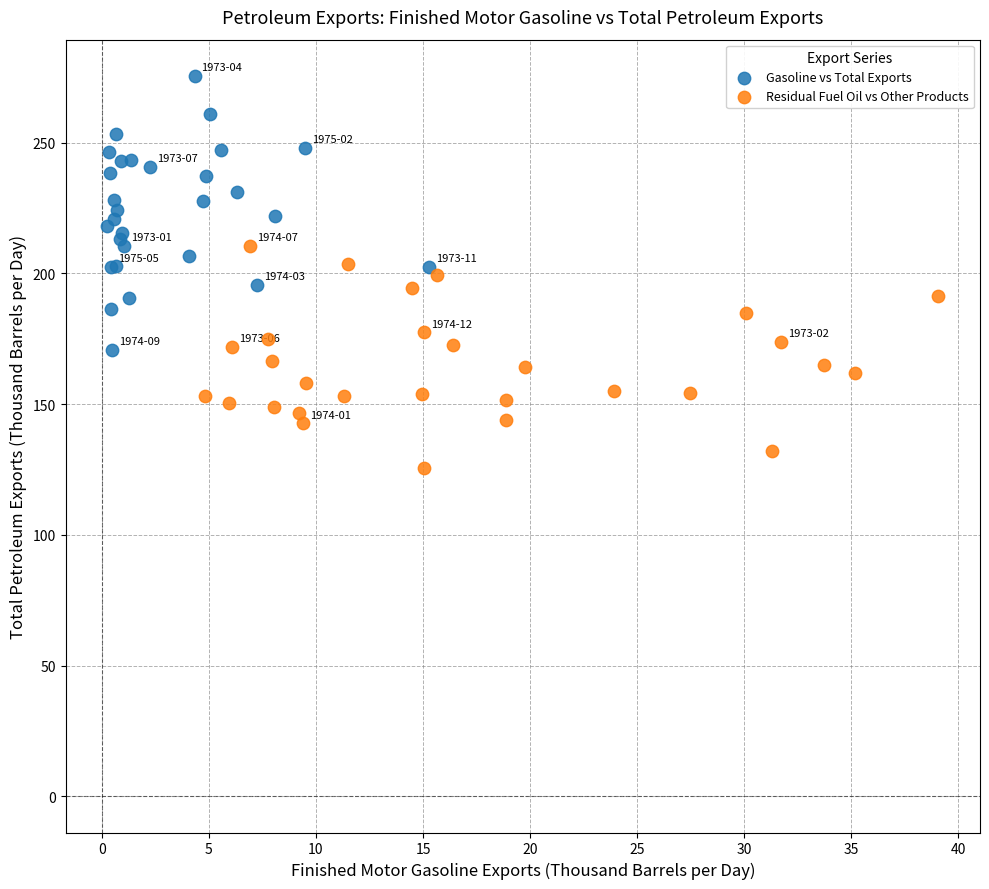

Which series reaches the minimum Y coordinate?

Residual Fuel Oil vs Other Products